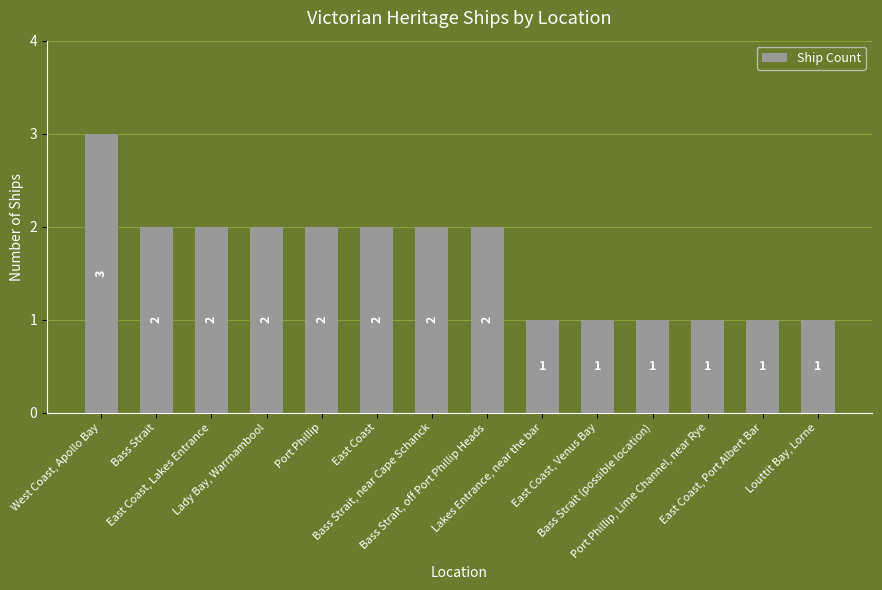

What is the greatest value displayed?

3